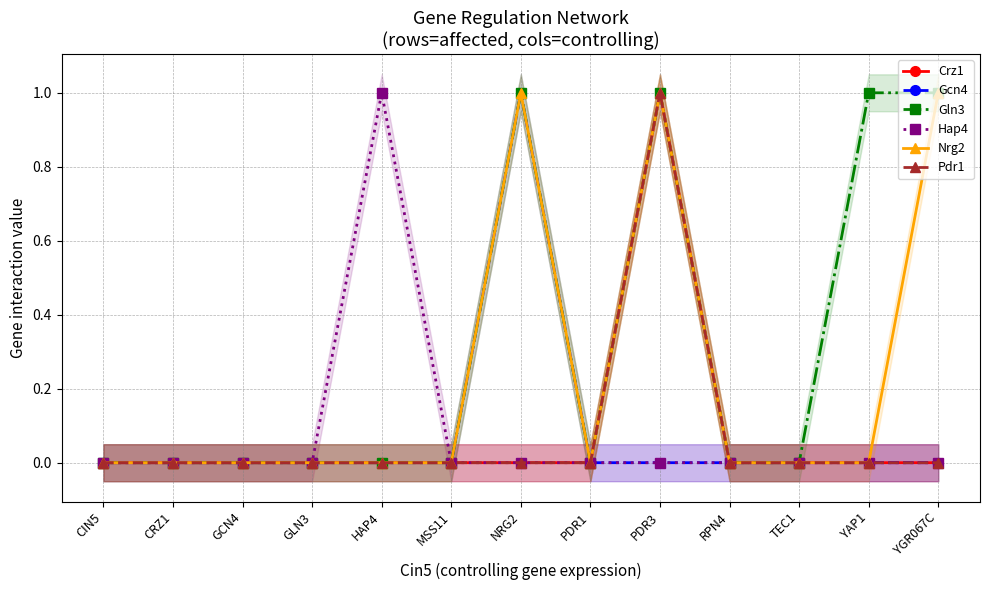

Reading left to right, what are all the values shown in this chart?

Crz1: CIN5=0	CRZ1=0	GCN4=0	GLN3=0	HAP4=0	MSS11=0	NRG2=0	PDR1=0	PDR3=1	RPN4=0	TEC1=0	YAP1=0	YGR067C=0
Gcn4: CIN5=0	CRZ1=0	GCN4=0	GLN3=0	HAP4=0	MSS11=0	NRG2=1	PDR1=0	PDR3=0	RPN4=0	TEC1=0	YAP1=0	YGR067C=0
Gln3: CIN5=0	CRZ1=0	GCN4=0	GLN3=0	HAP4=0	MSS11=0	NRG2=1	PDR1=0	PDR3=1	RPN4=0	TEC1=0	YAP1=1	YGR067C=1
Hap4: CIN5=0	CRZ1=0	GCN4=0	GLN3=0	HAP4=1	MSS11=0	NRG2=0	PDR1=0	PDR3=0	RPN4=0	TEC1=0	YAP1=0	YGR067C=0
Nrg2: CIN5=0	CRZ1=0	GCN4=0	GLN3=0	HAP4=0	MSS11=0	NRG2=1	PDR1=0	PDR3=1	RPN4=0	TEC1=0	YAP1=0	YGR067C=1
Pdr1: CIN5=0	CRZ1=0	GCN4=0	GLN3=0	HAP4=0	MSS11=0	NRG2=0	PDR1=0	PDR3=1	RPN4=0	TEC1=0	YAP1=0	YGR067C=0